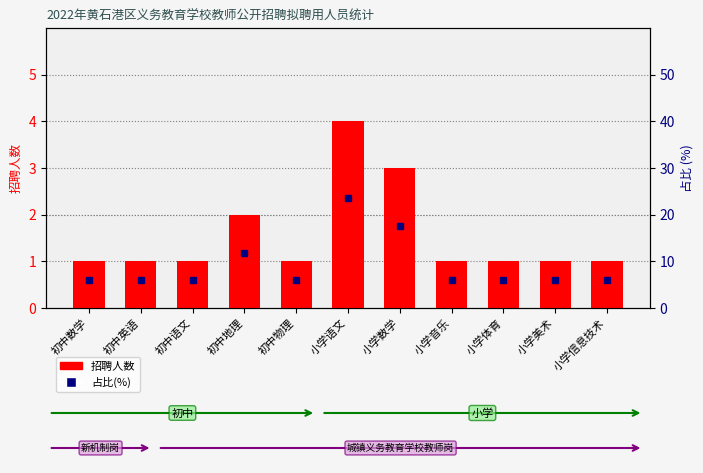

What is the average value of the 占比(%) series?

9.1